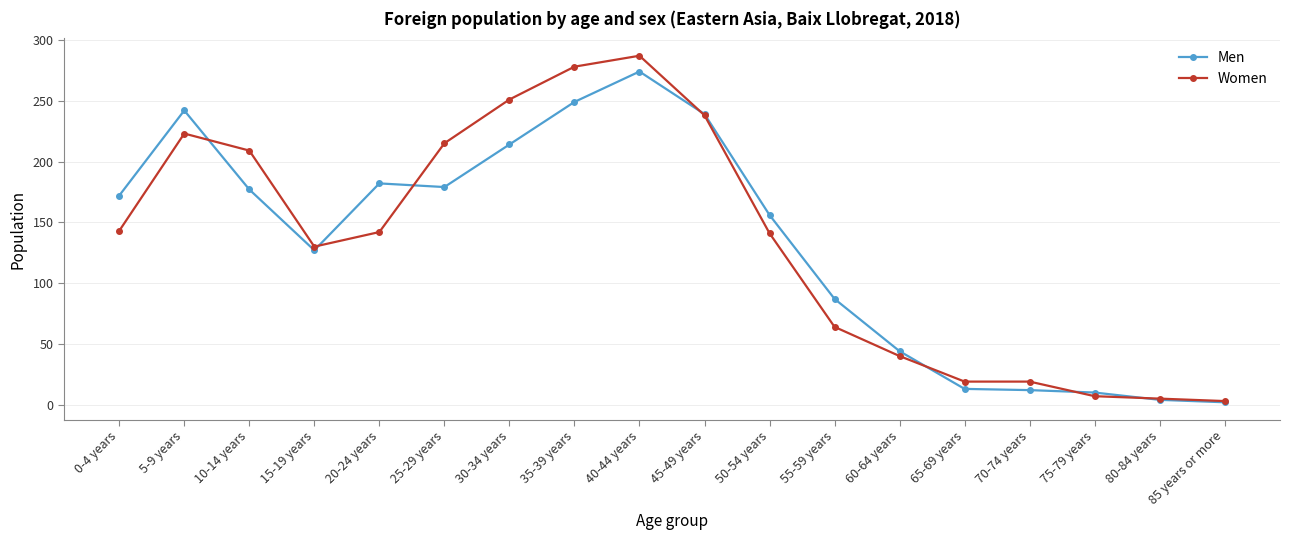

What is the approximate value of Women at 0-4 years, to the nearest 10?

140